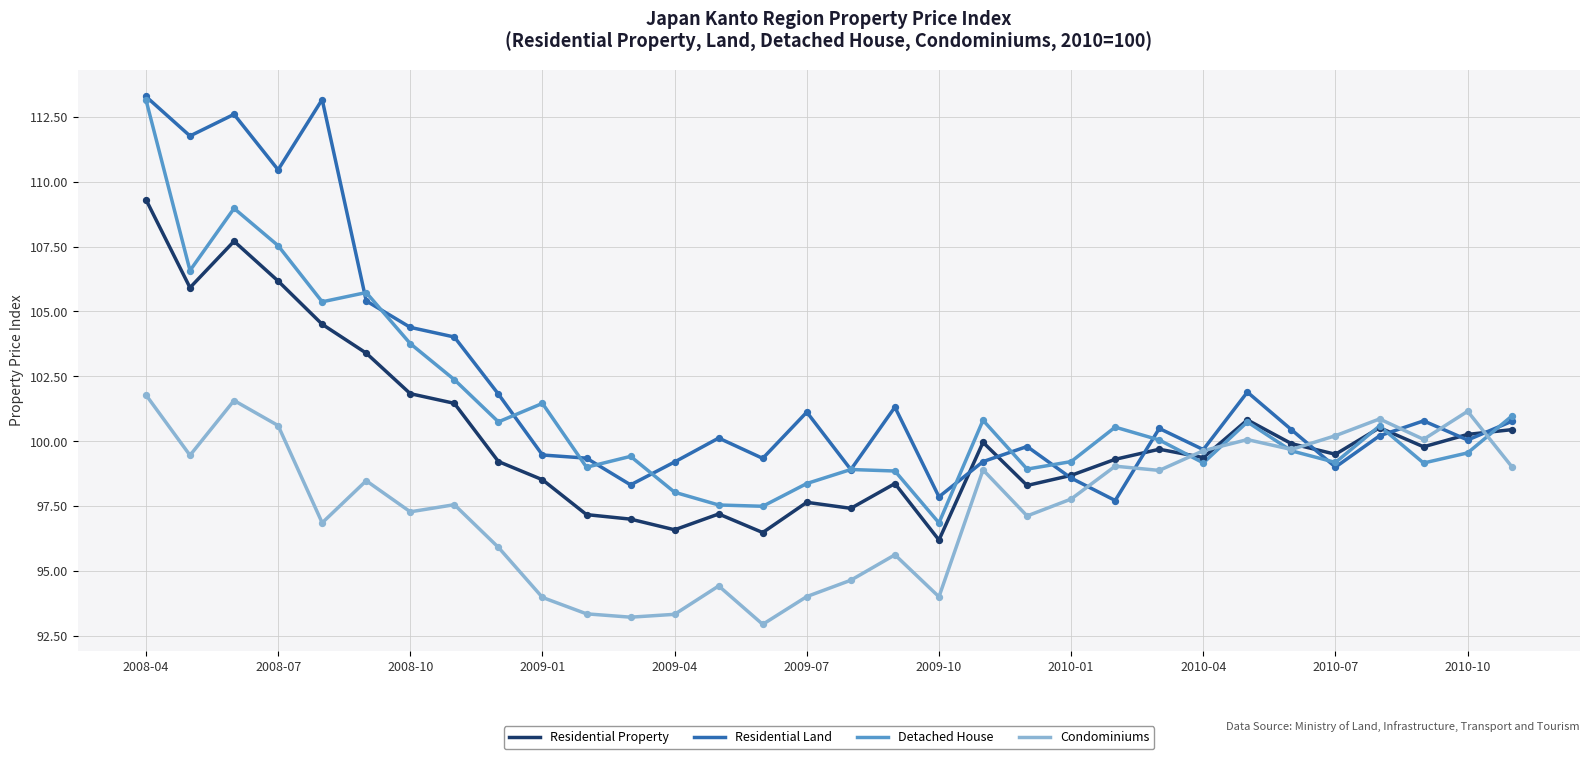

Which series has the largest range (max minus min)?

Detached House